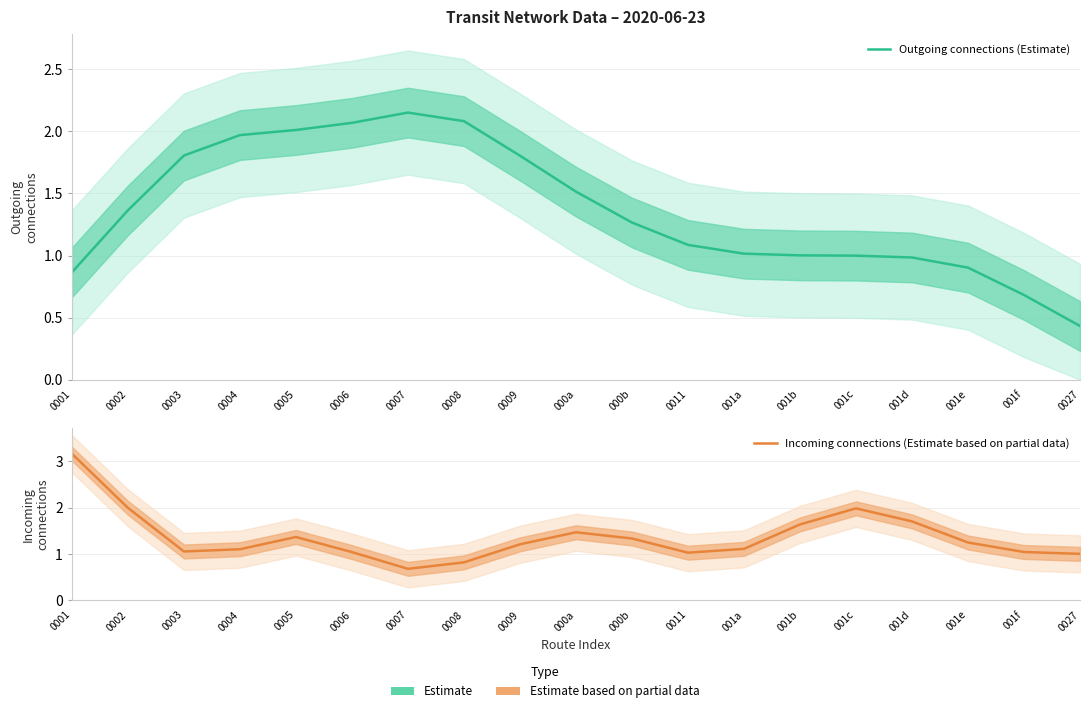

Where is the first local maximum for Incoming connections (Estimate based on partial data)?

0005